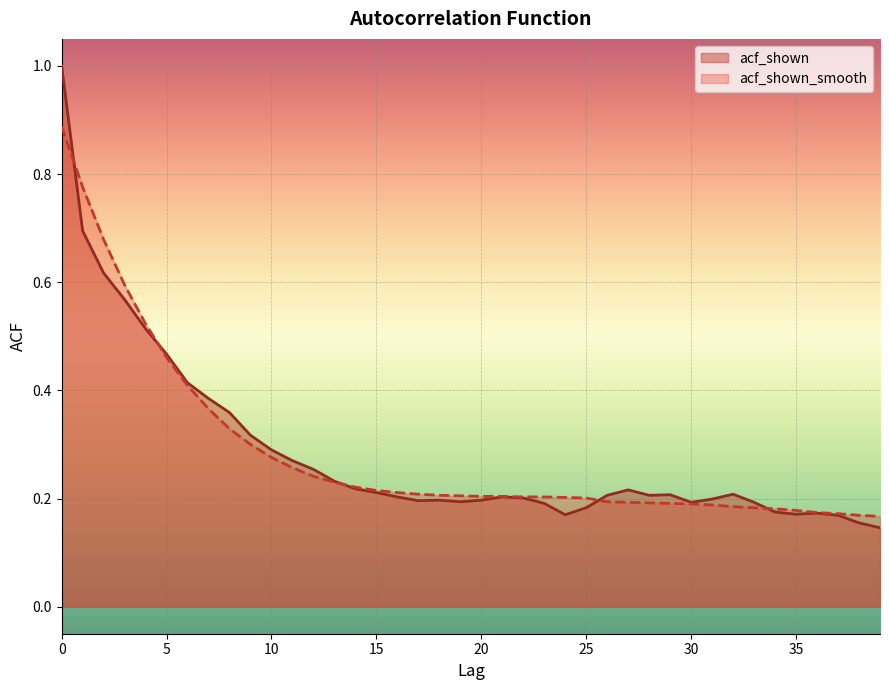

What is the sum of the acf_shown values at 34 and 30?

0.4